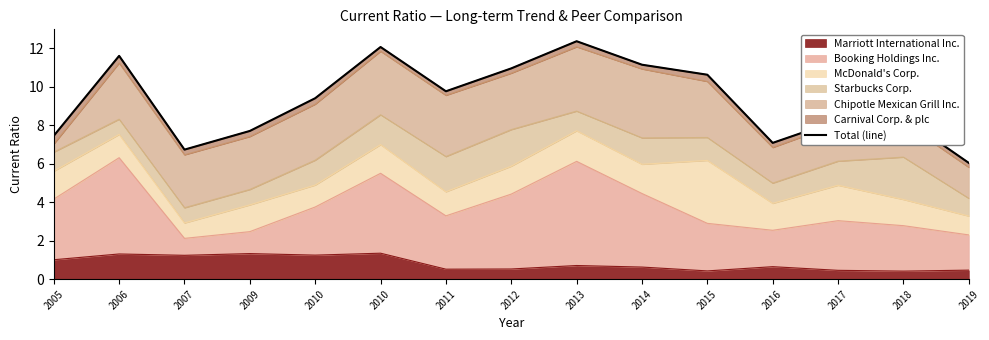

What is the difference between the values at 2011 and 2016?

2.7